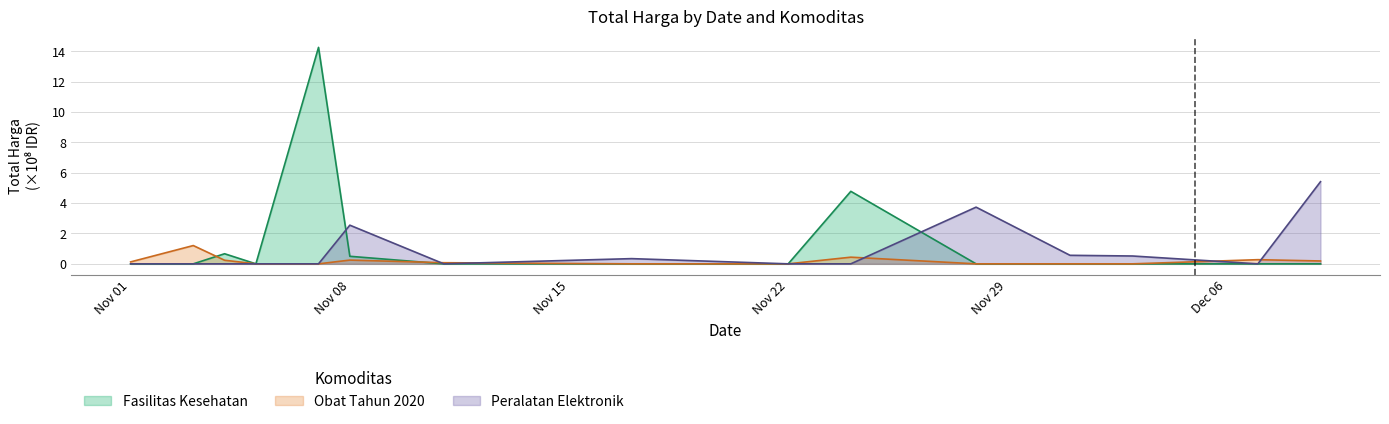

True or false: Fasilitas Kesehatan has more than 2 points higher than both neighbors.

True